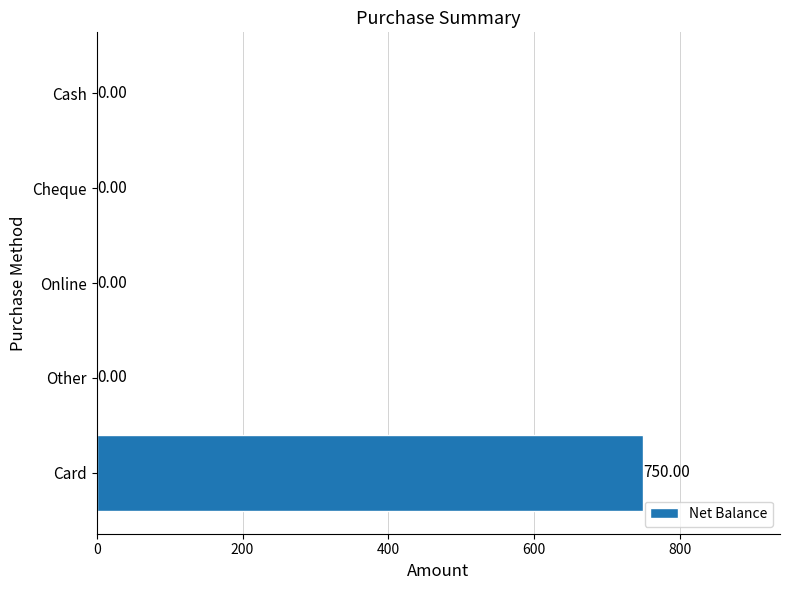

What is the change in value from Card to Online?

-750